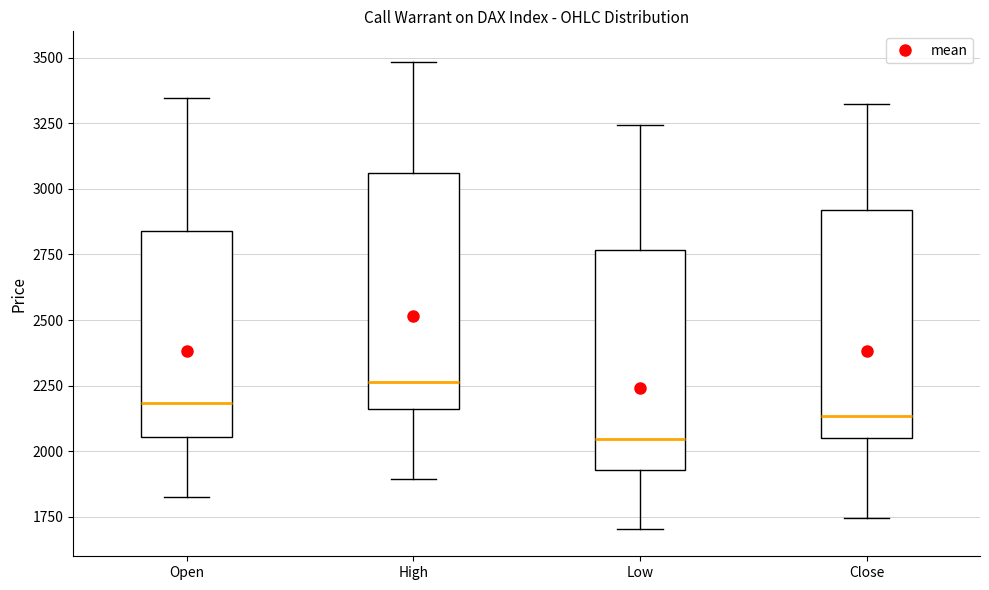

Reading left to right, transcribe this box plot: for each box, give where its median line is, the range the box spans, and where its two whiskers end, as read against the y-axis. The values are not printed on the chart, so give them approximately, as read against the axis.

Open: median 2200, box 2050 to 2850, whiskers 1850 to 3350
High: median 2250, box 2150 to 3050, whiskers 1900 to 3500
Low: median 2050, box 1950 to 2750, whiskers 1700 to 3250
Close: median 2150, box 2050 to 2900, whiskers 1750 to 3350